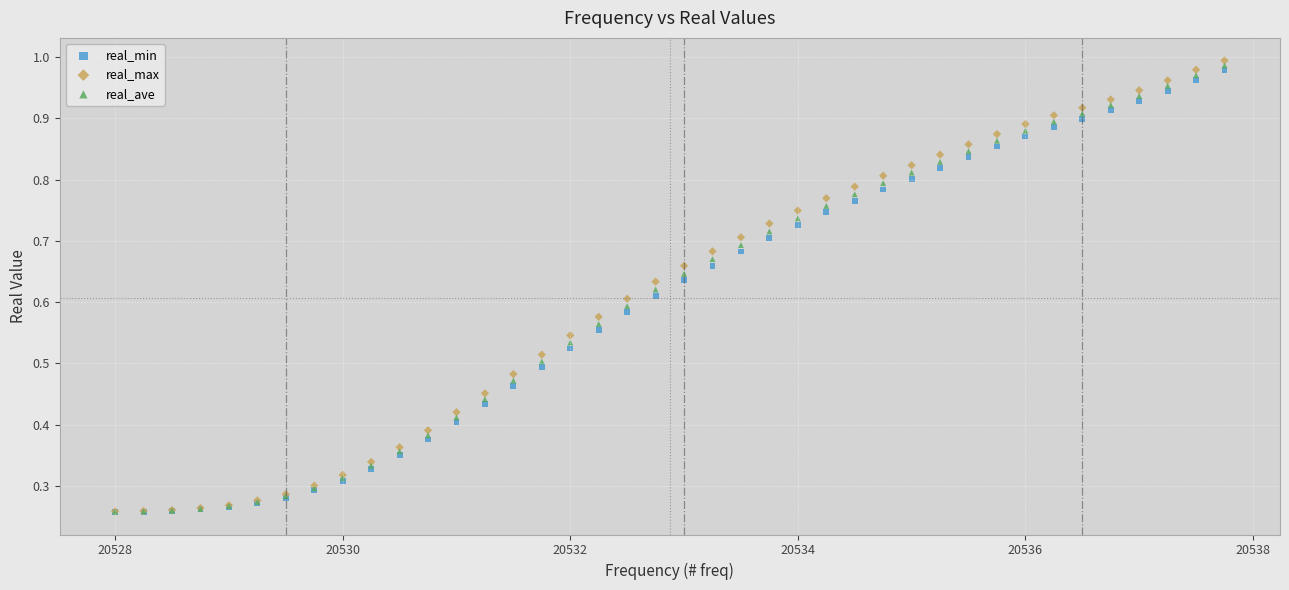

Which series has the largest Y range (max minus min)?

real_max